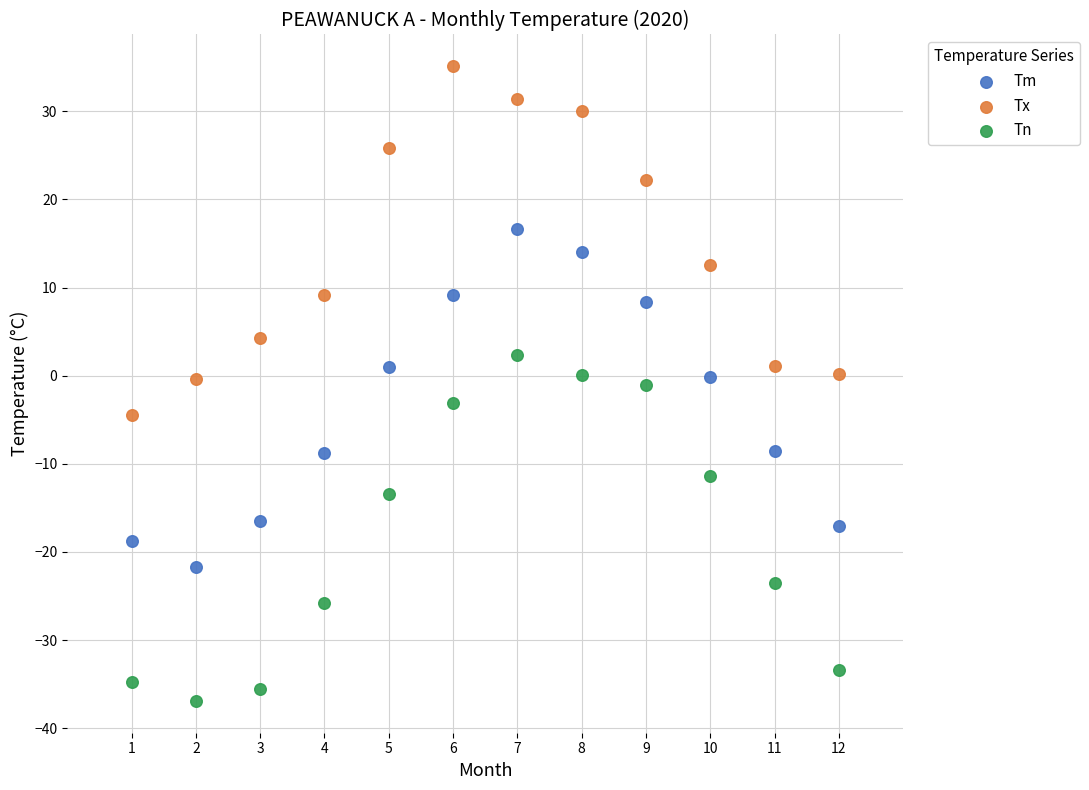

Which series contains the lowest Y value?

Tn